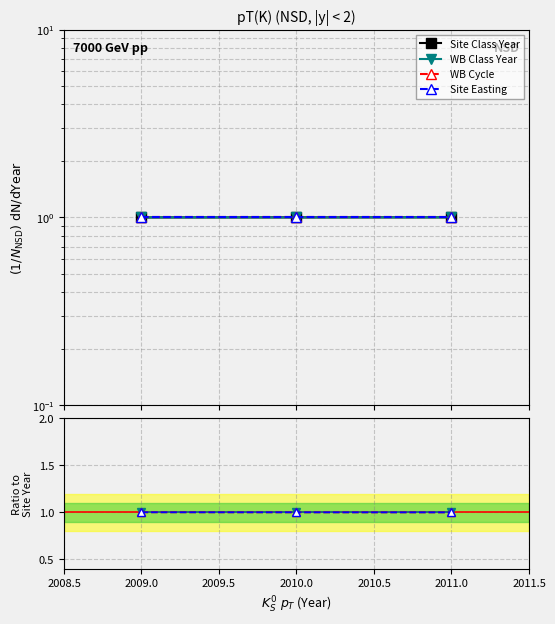

True or false: WB Class Year has a value of 1.5 at 2010.0.

False